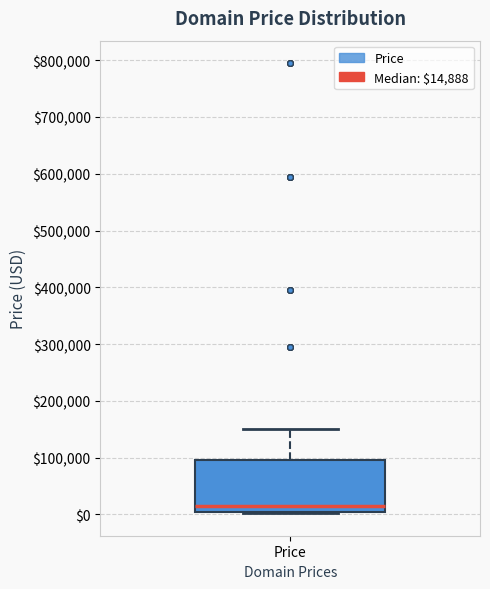

Transcribe this box plot: give where the median line is, the range the box spans, and where the two whiskers end, as read against the y-axis. The values are not printed on the chart, so give them approximately, as read against the axis.

median 10000, box 0 to 90000, whiskers 0 to 150000